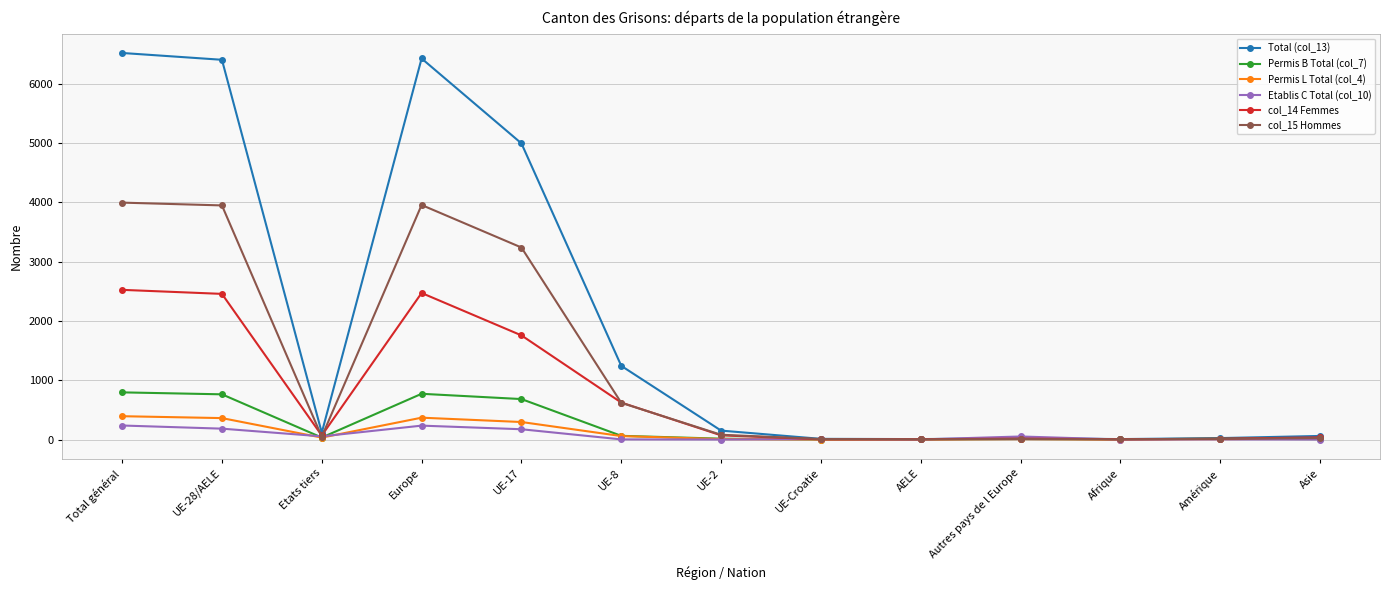

Count the number of data series in this chart.

6